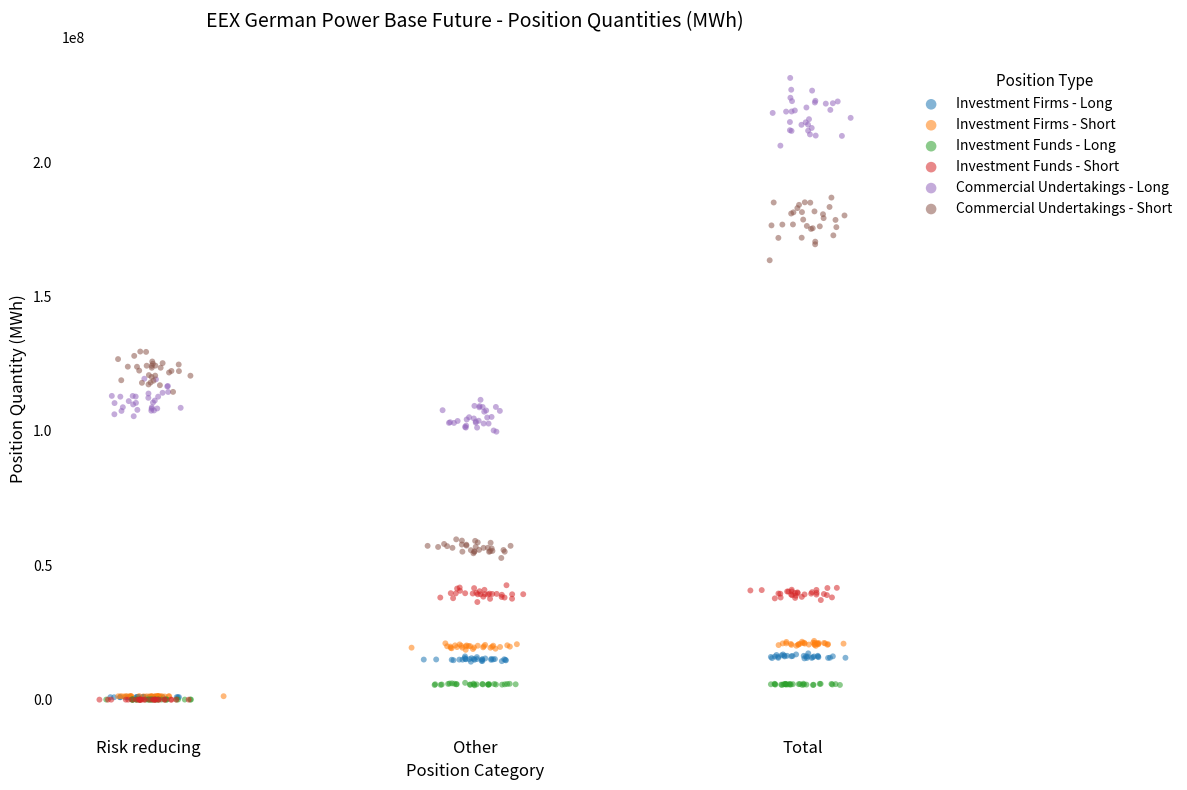

Which series contains the highest Y value?

Commercial Undertakings - Long